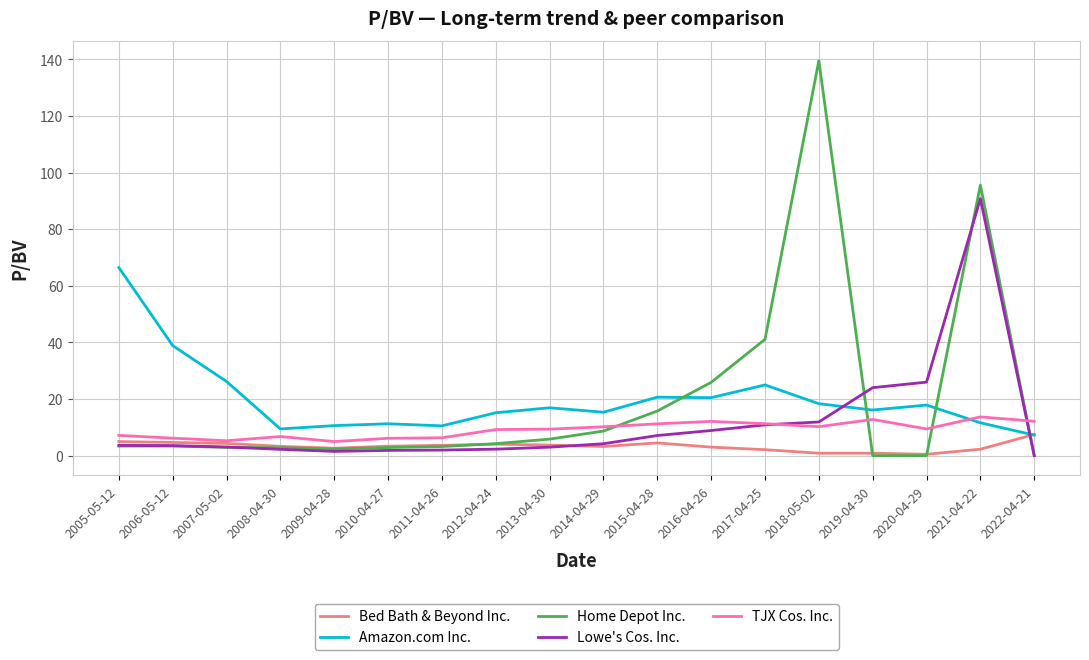

True or false: Amazon.com Inc. has a value of 8.1 at 2012-04-24.

False